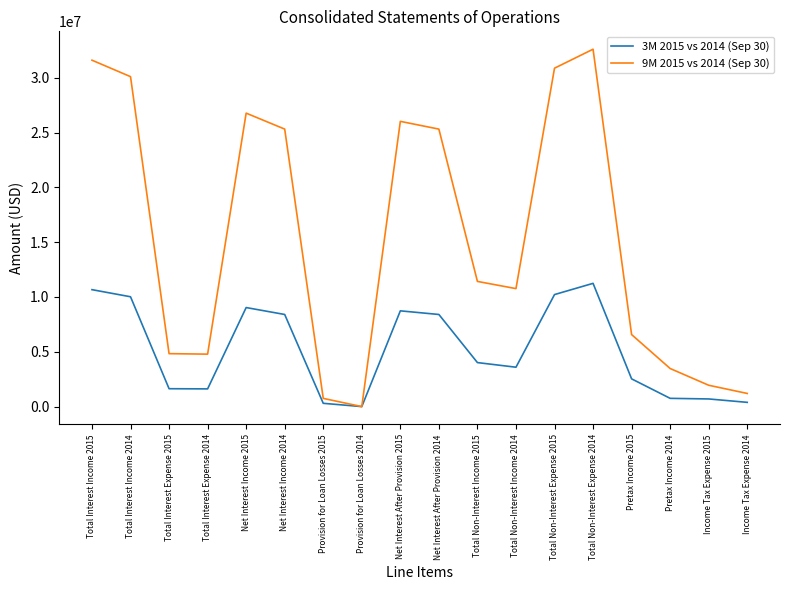

Which series has the largest range (max minus min)?

9M 2015 vs 2014 (Sep 30)